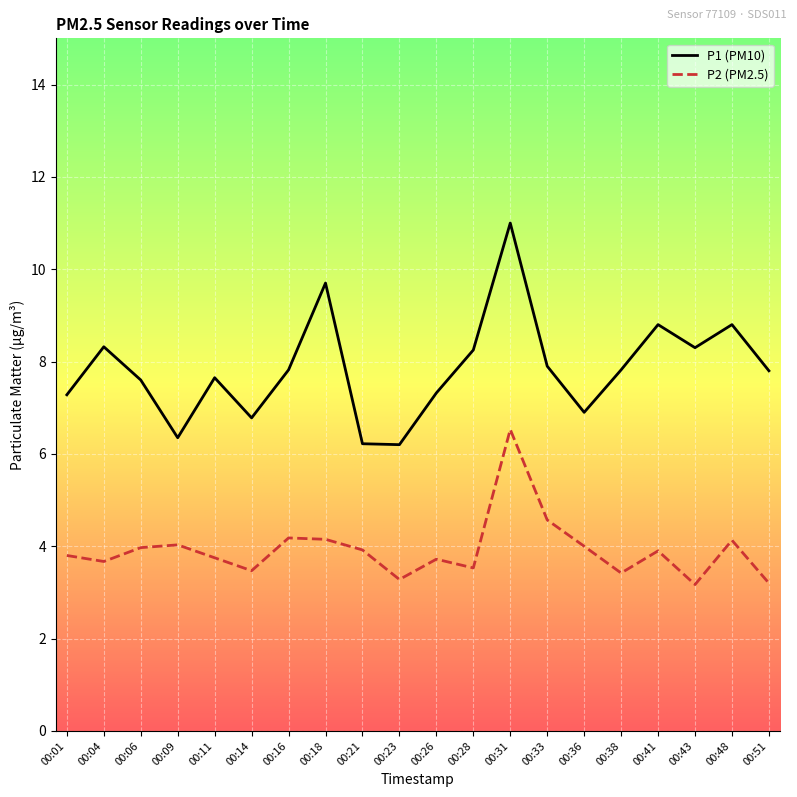

What is the difference between the maximum and minimum values in the P1 (PM10) series?

4.8